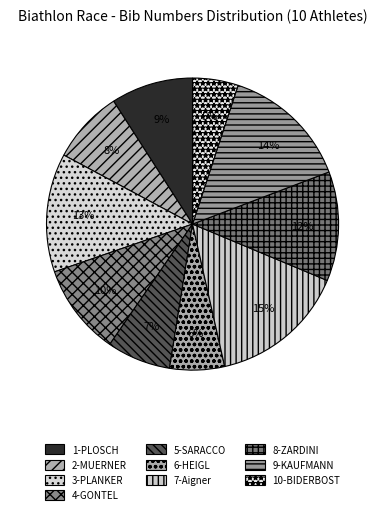

Which slice is the smallest?

10-BIDERBOST